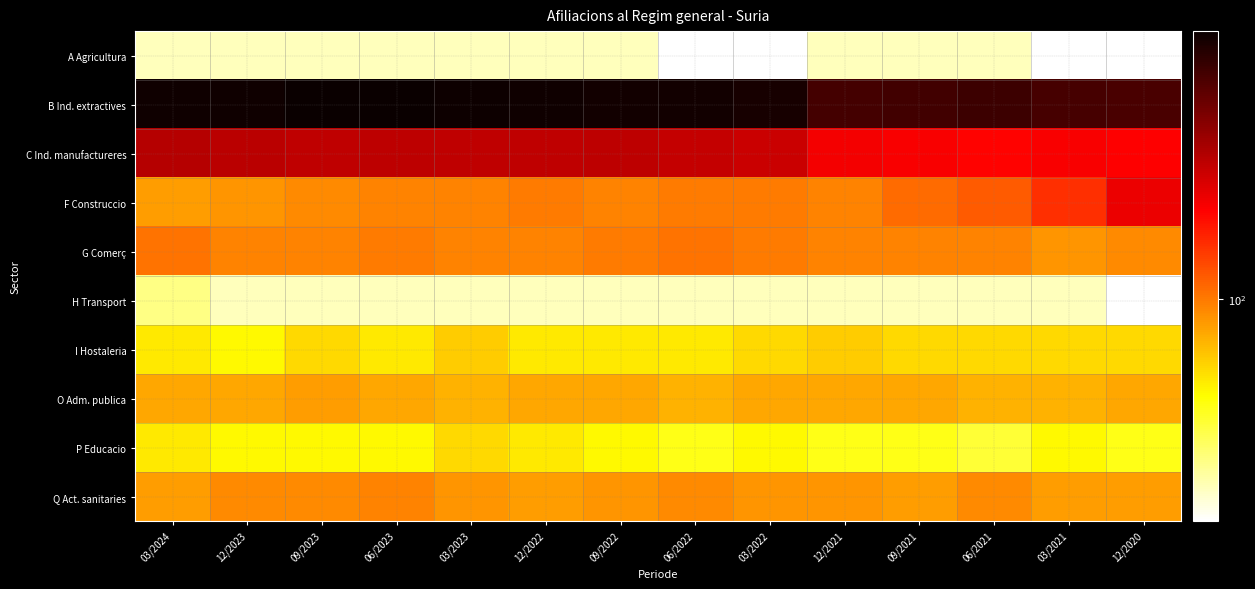

Reading left to right, transcribe all the data shown in this chart.

A Agricultura: 03/2024=20	12/2023=20	09/2023=20	06/2023=20	03/2023=20	12/2022=20	09/2022=20	06/2022=15	03/2022=15	12/2021=20	09/2021=20	06/2021=20	03/2021=15	12/2020=15
B Ind. extractives: 03/2024=945	12/2023=950	09/2023=990	06/2023=980	03/2023=970	12/2022=950	09/2022=930	06/2022=930	03/2022=900	12/2021=680	09/2021=700	06/2021=715	03/2021=675	12/2020=665
C Ind. manufactureres: 03/2024=340	12/2023=330	09/2023=320	06/2023=325	03/2023=315	12/2022=320	09/2022=325	06/2022=305	03/2022=295	12/2021=230	09/2021=220	06/2021=210	03/2021=220	12/2020=215
F Construccio: 03/2024=80	12/2023=85	09/2023=90	06/2023=95	03/2023=95	12/2022=100	09/2022=95	06/2022=100	03/2022=100	12/2021=95	09/2021=110	06/2021=120	03/2021=160	12/2020=240
G Comerç: 03/2024=105	12/2023=95	09/2023=95	06/2023=100	03/2023=95	12/2022=95	09/2022=100	06/2022=105	03/2022=100	12/2021=95	09/2021=95	06/2021=95	03/2021=85	12/2020=90
H Transport: 03/2024=25	12/2023=20	09/2023=20	06/2023=20	03/2023=20	12/2022=20	09/2022=20	06/2022=20	03/2022=20	12/2021=20	09/2021=20	06/2021=20	03/2021=20	12/2020=15
I Hostaleria: 03/2024=50	12/2023=45	09/2023=55	06/2023=50	03/2023=60	12/2022=50	09/2022=50	06/2022=50	03/2022=55	12/2021=60	09/2021=55	06/2021=55	03/2021=55	12/2020=55
O Adm. publica: 03/2024=75	12/2023=75	09/2023=80	06/2023=75	03/2023=70	12/2022=75	09/2022=75	06/2022=70	03/2022=75	12/2021=75	09/2021=75	06/2021=70	03/2021=70	12/2020=75
P Educacio: 03/2024=50	12/2023=45	09/2023=45	06/2023=45	03/2023=55	12/2022=50	09/2022=45	06/2022=40	03/2022=45	12/2021=40	09/2021=40	06/2021=35	03/2021=45	12/2020=40
Q Act. sanitaries: 03/2024=80	12/2023=90	09/2023=90	06/2023=95	03/2023=85	12/2022=80	09/2022=85	06/2022=90	03/2022=85	12/2021=85	09/2021=80	06/2021=90	03/2021=80	12/2020=80